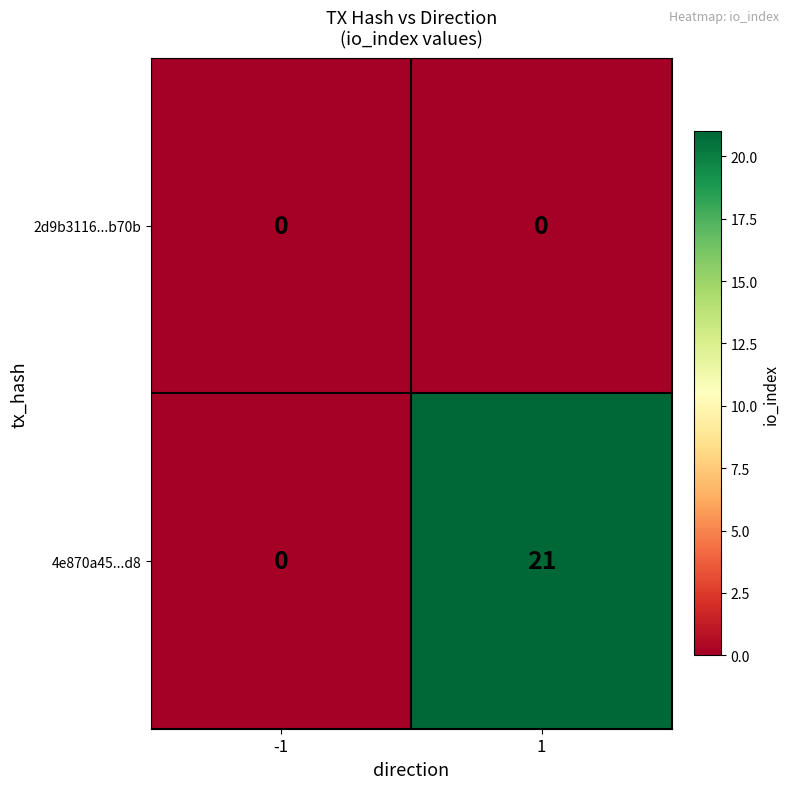

What is the spread (max minus min) of values at 1?

21